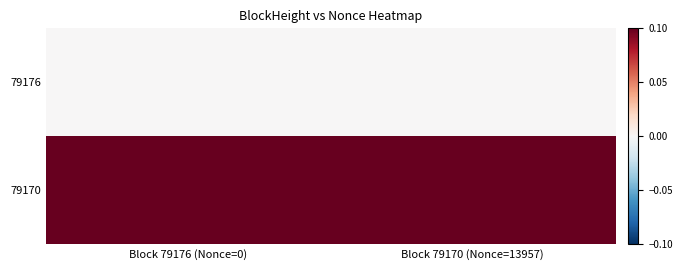

What is the total value across all series at Block 79170 (Nonce=13957)?

0.1